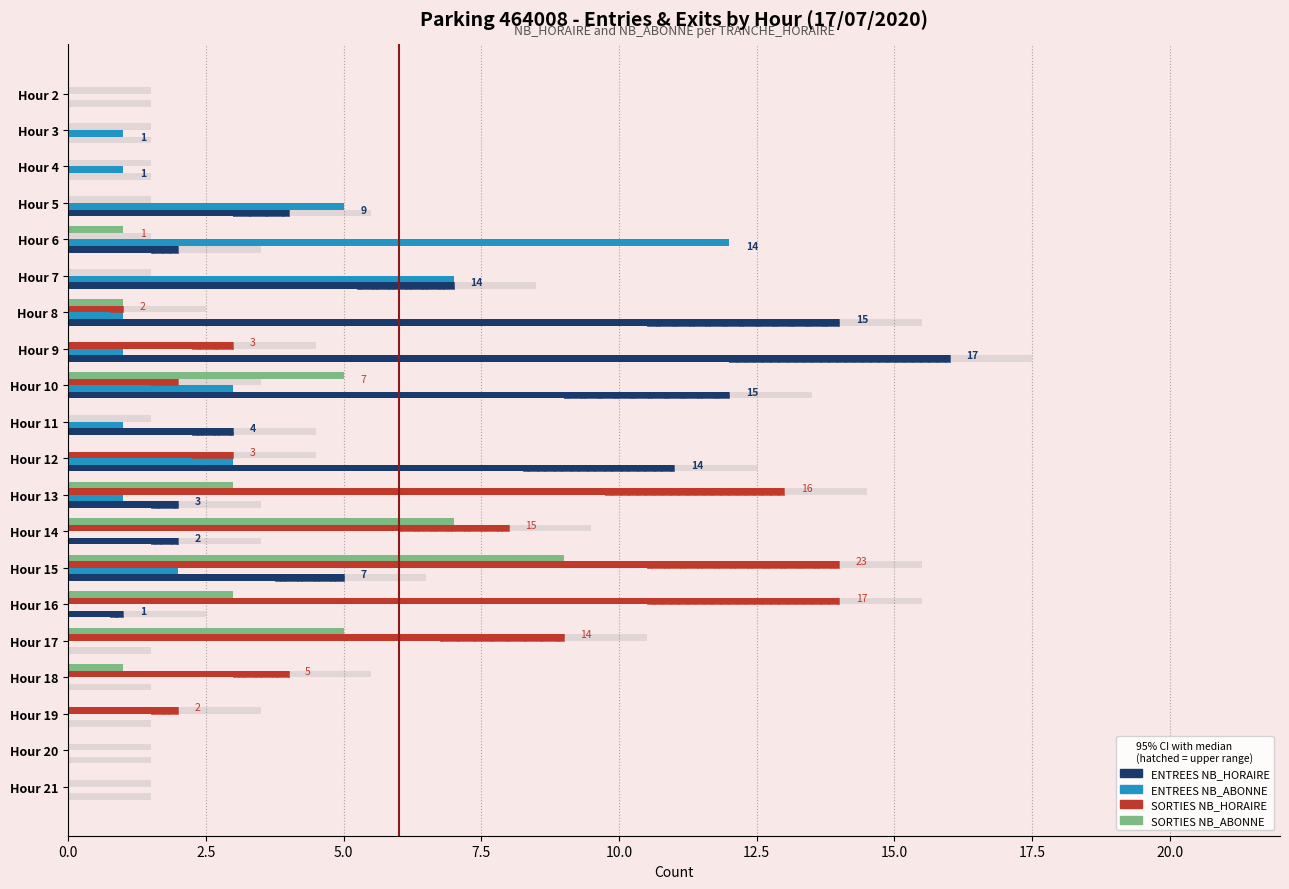

Rank the series by their maximum value, from lowest to highest.

SORTIES NB_ABONNE, ENTREES NB_ABONNE, SORTIES NB_HORAIRE, ENTREES NB_HORAIRE